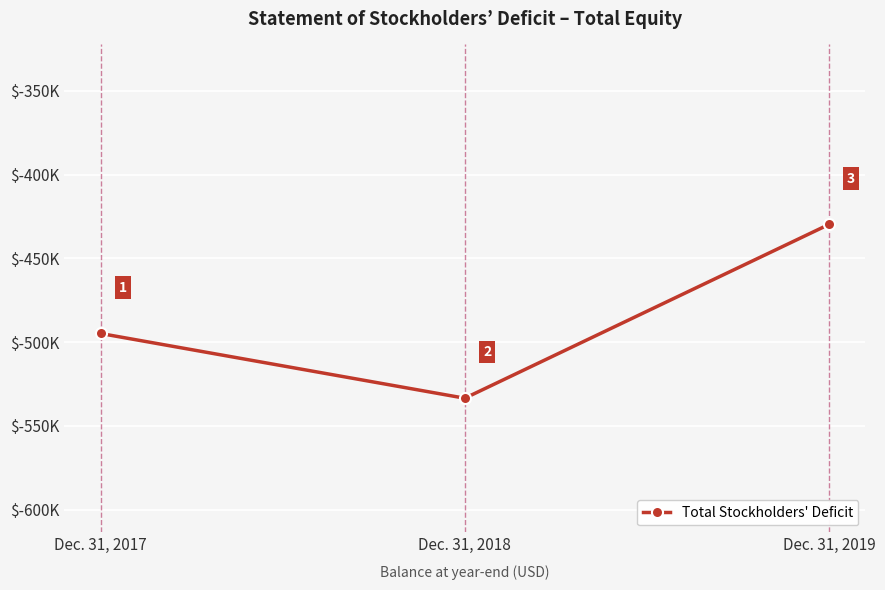

Between Dec. 31, 2018 and Dec. 31, 2019, which is larger?

Dec. 31, 2019